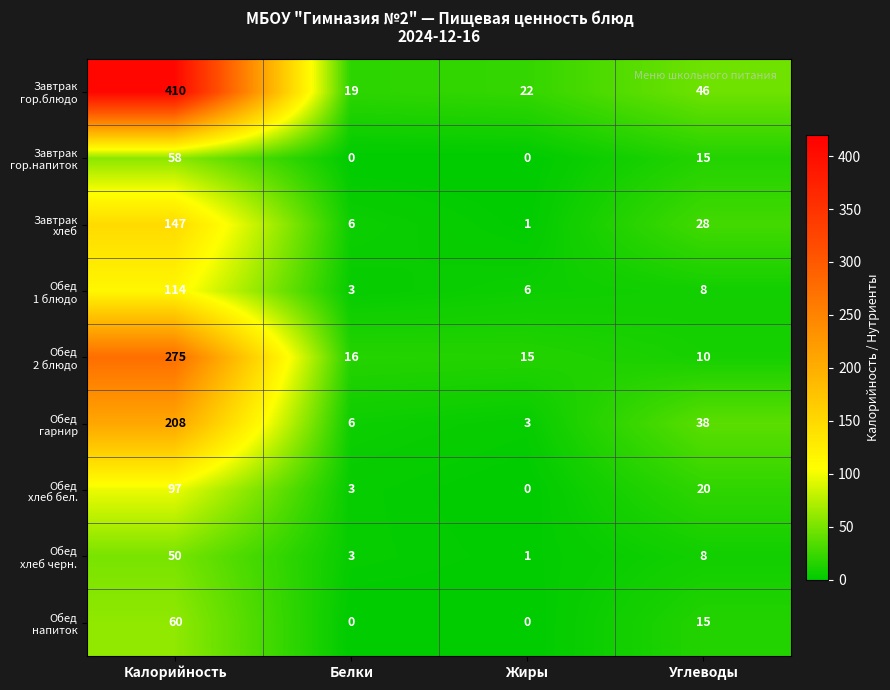

What is the total value across all series at Углеводы?

188